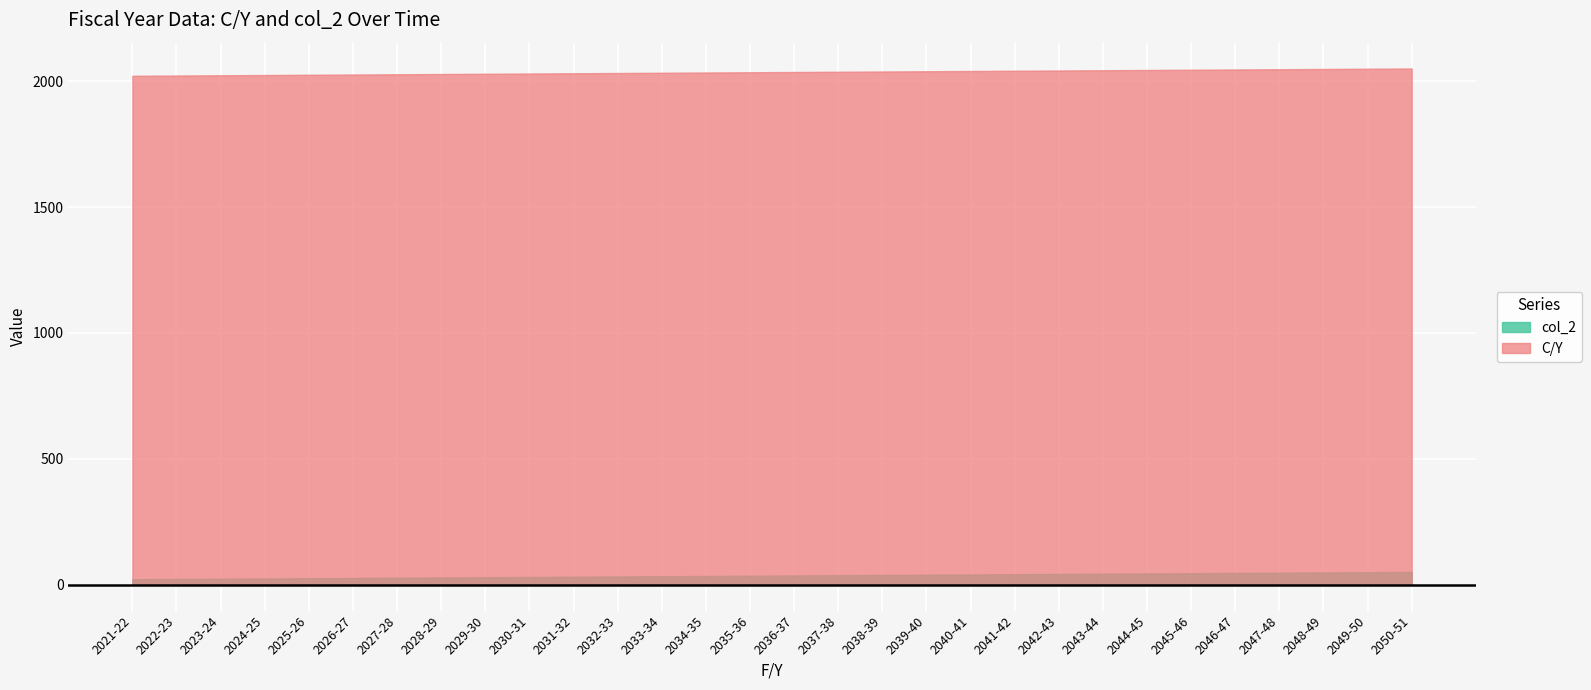

Count the number of data series in this chart.

2